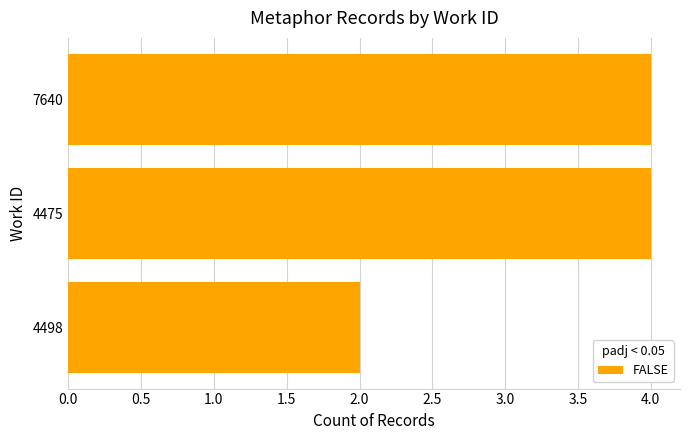

Approximately how many times larger is the value at 7640 compared to 4498?

2.0